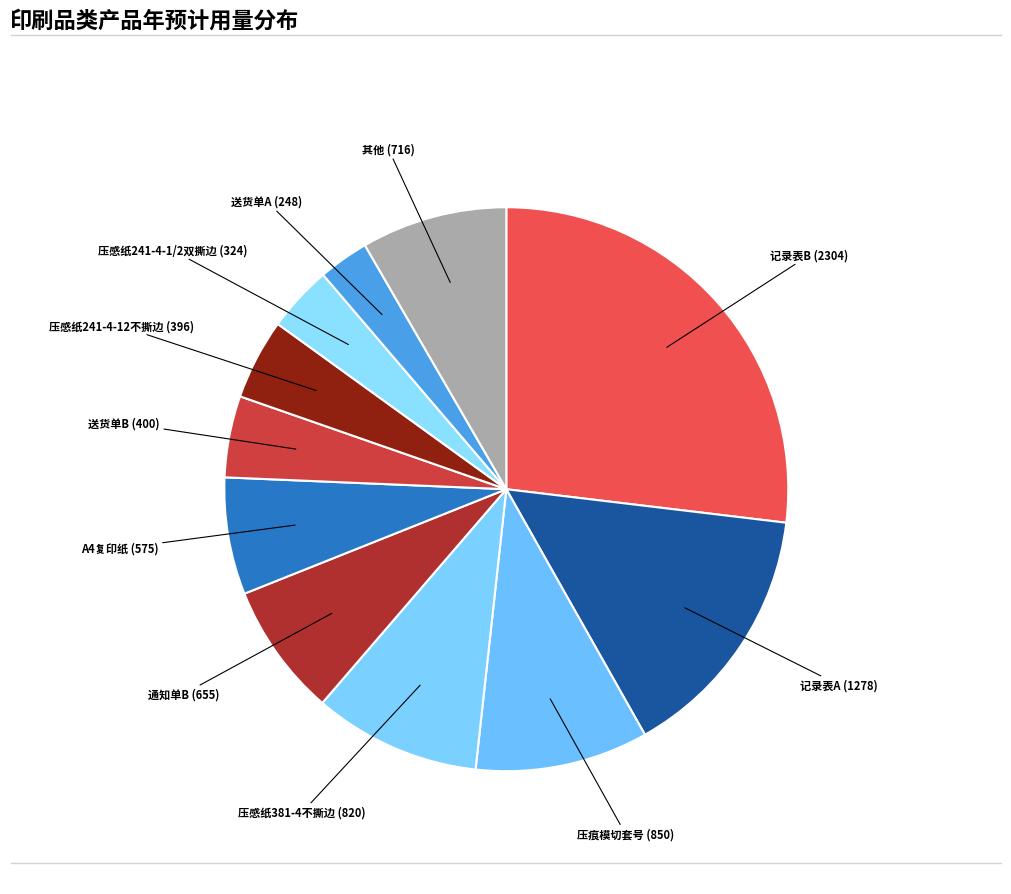

How many slices are in this pie chart?

11